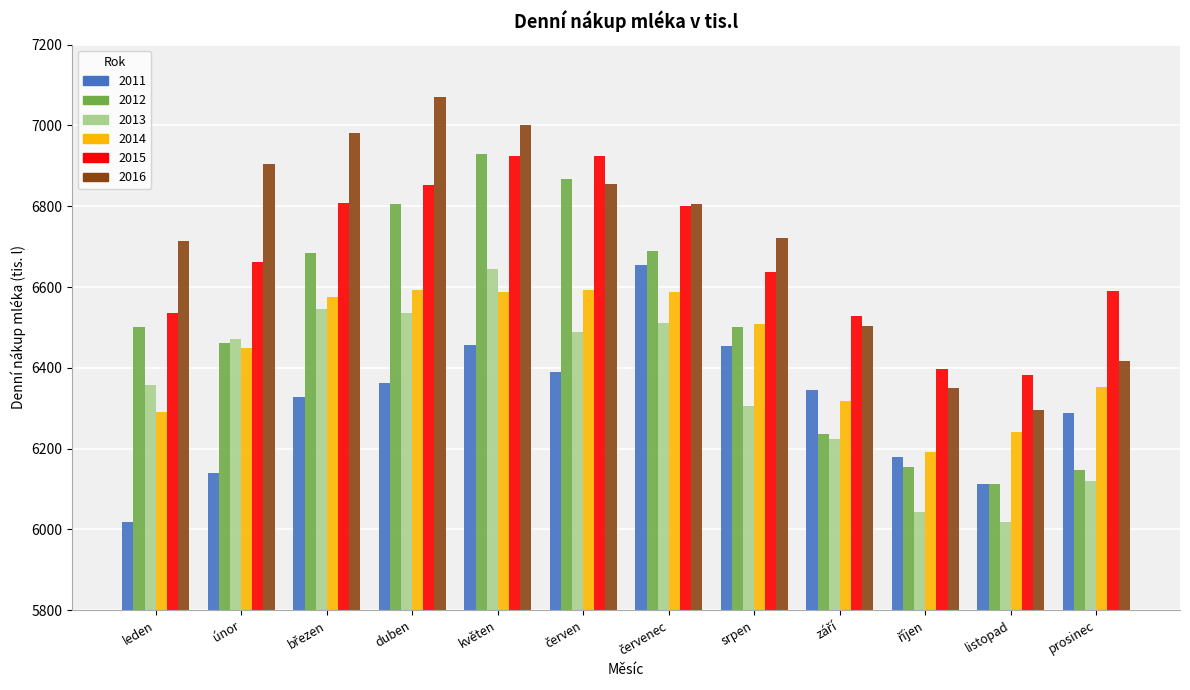

How many bars are there in each group?

6